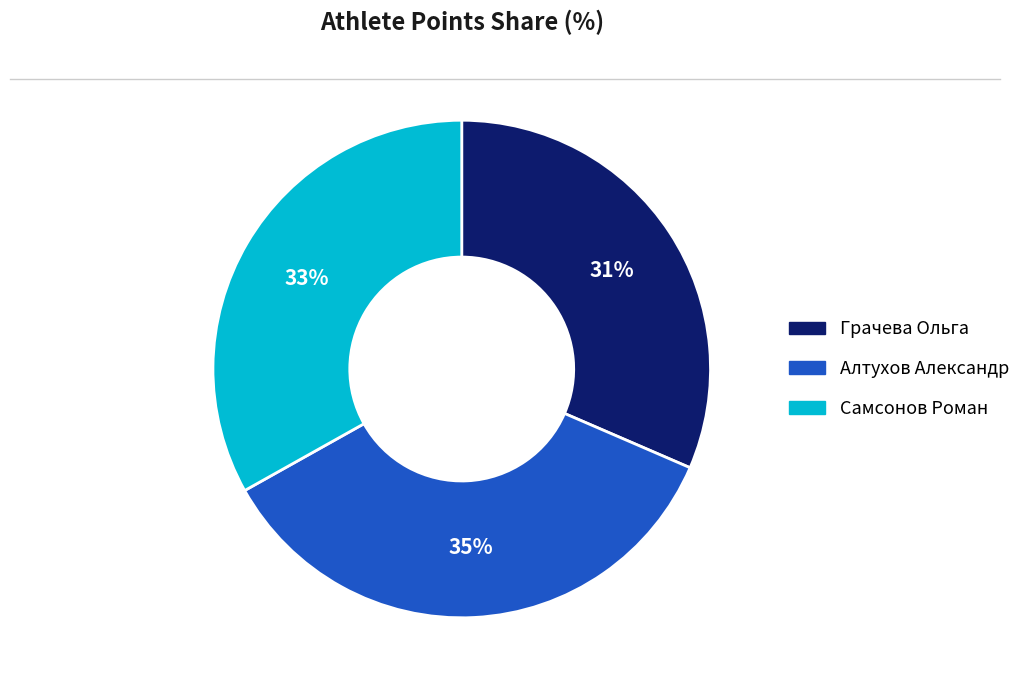

What is the largest slice in the pie chart?

Алтухов Александр